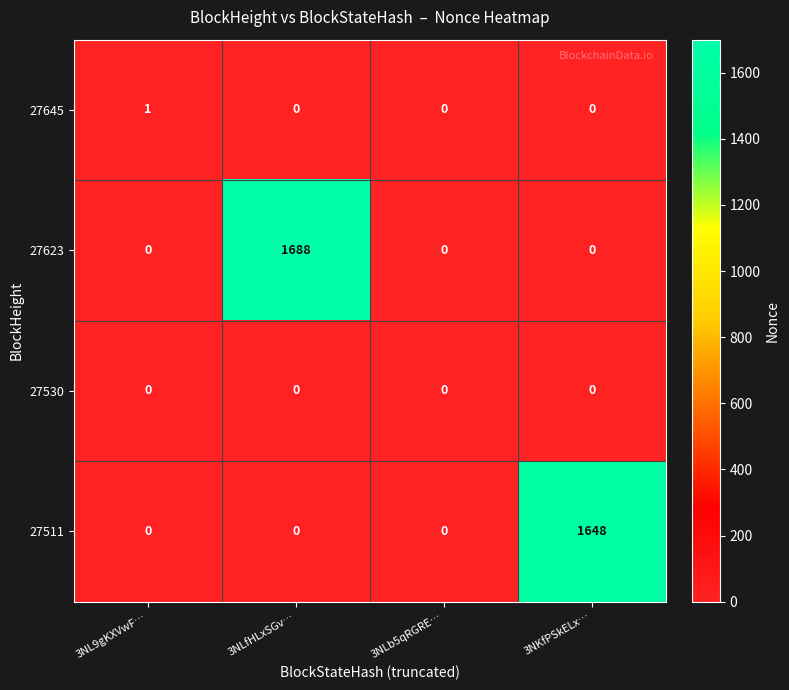

Reading left to right, extract all data points from this chart.

27645: 3NL9gKXVwF…=1	3NLfHLxSGv…=0	3NLb5qRGRE…=0	3NKfPSkELx…=0
27623: 3NL9gKXVwF…=0	3NLfHLxSGv…=1688	3NLb5qRGRE…=0	3NKfPSkELx…=0
27530: 3NL9gKXVwF…=0	3NLfHLxSGv…=0	3NLb5qRGRE…=0	3NKfPSkELx…=0
27511: 3NL9gKXVwF…=0	3NLfHLxSGv…=0	3NLb5qRGRE…=0	3NKfPSkELx…=1648